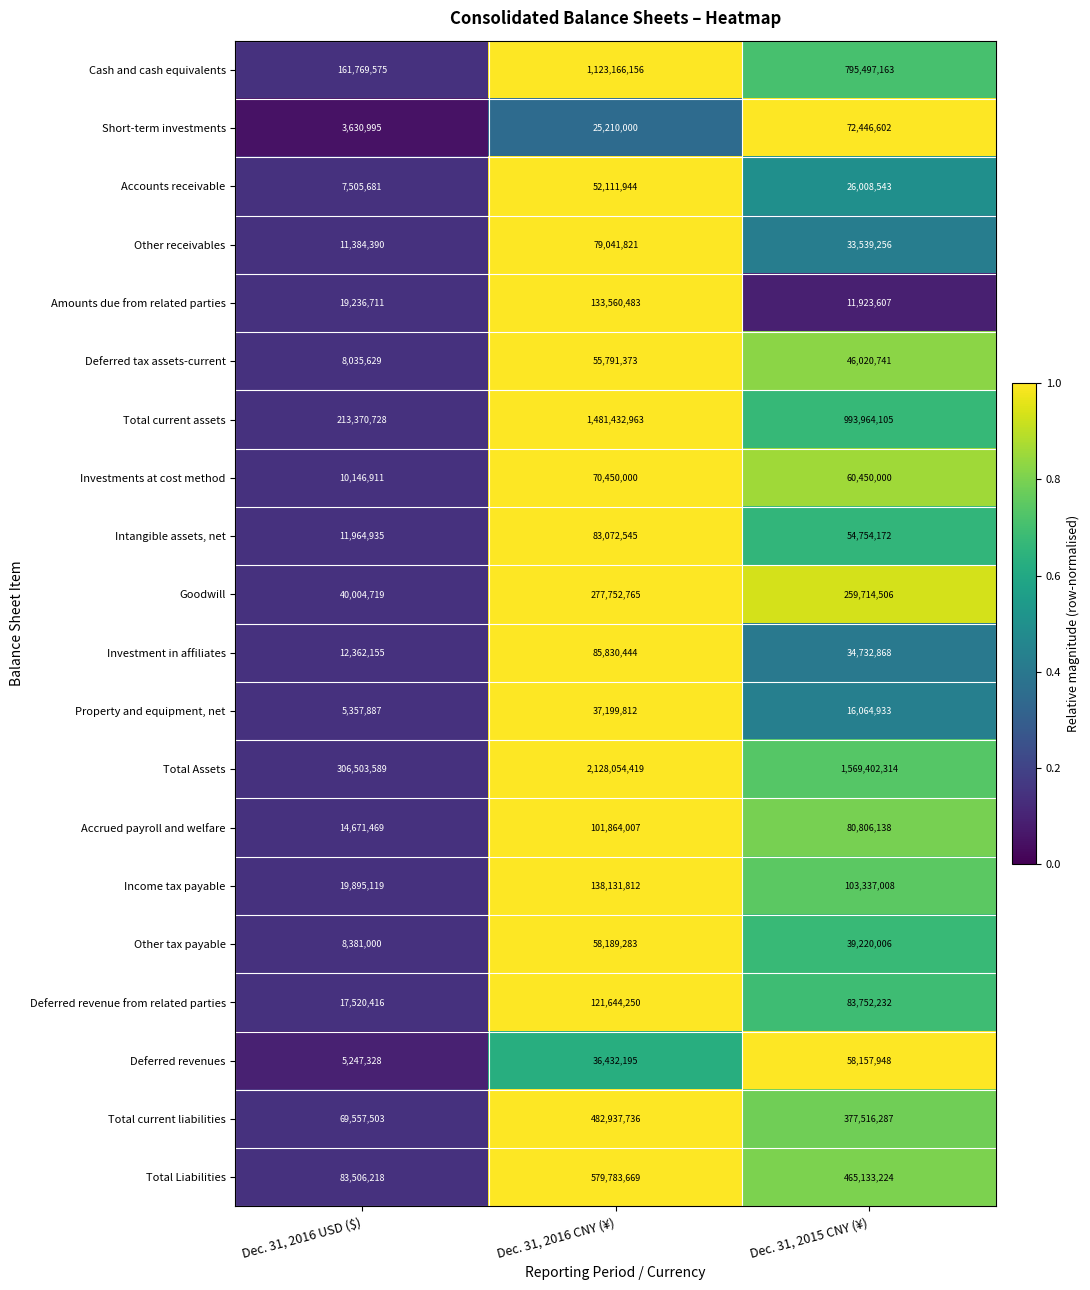

What is the total value across all series at Dec. 31, 2016 USD ($)?

1030052958